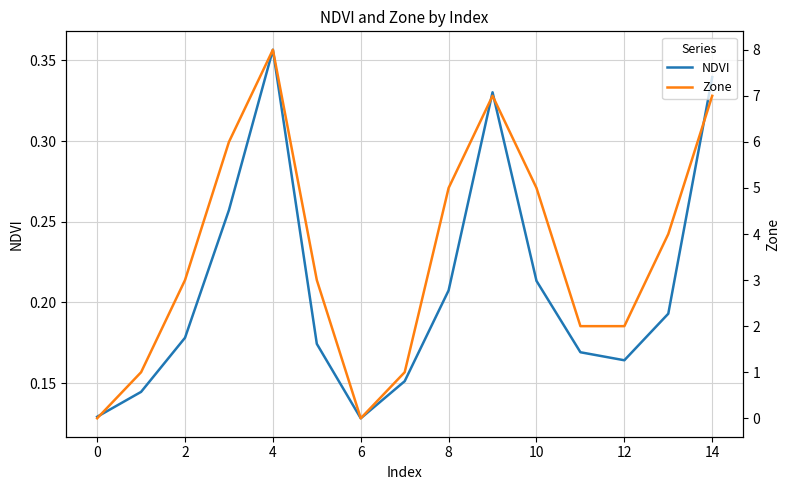

What is the difference between the second highest and minimum values in the Zone series?

7.0